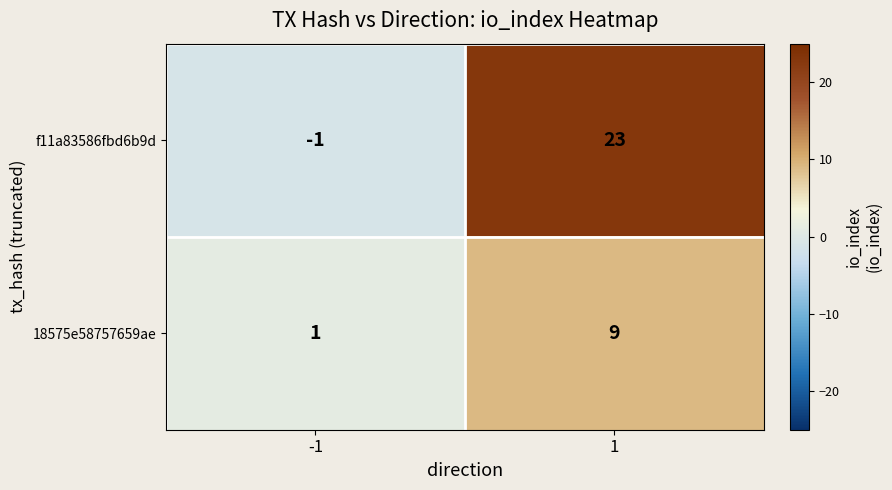

Reading left to right, what are all the values shown in this chart?

f11a83586fbd6b9d: -1=-1	1=23
18575e58757659ae: -1=1	1=9